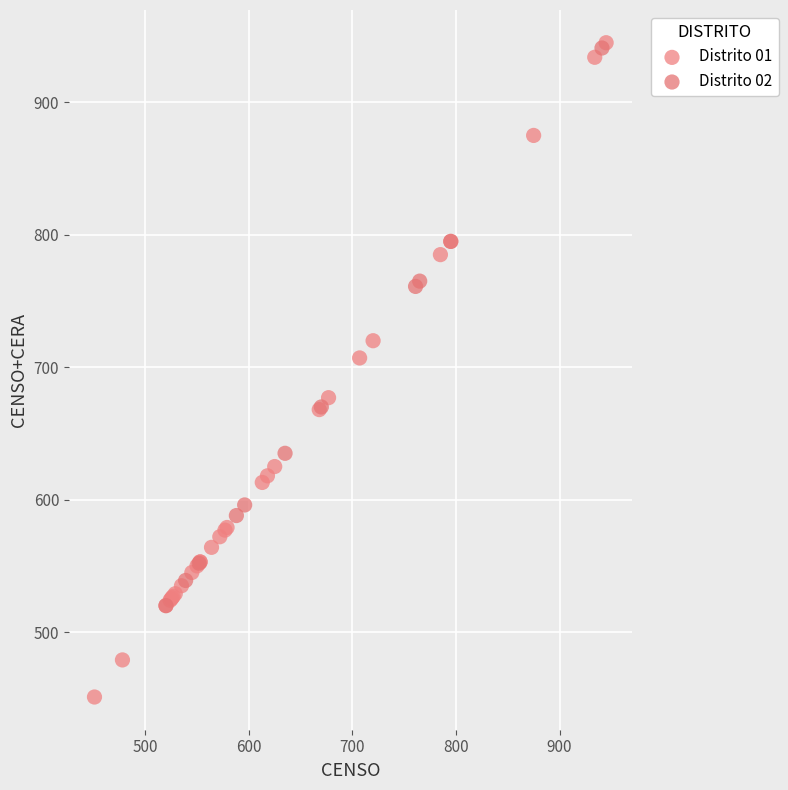

Which series reaches the minimum Y coordinate?

Distrito 01